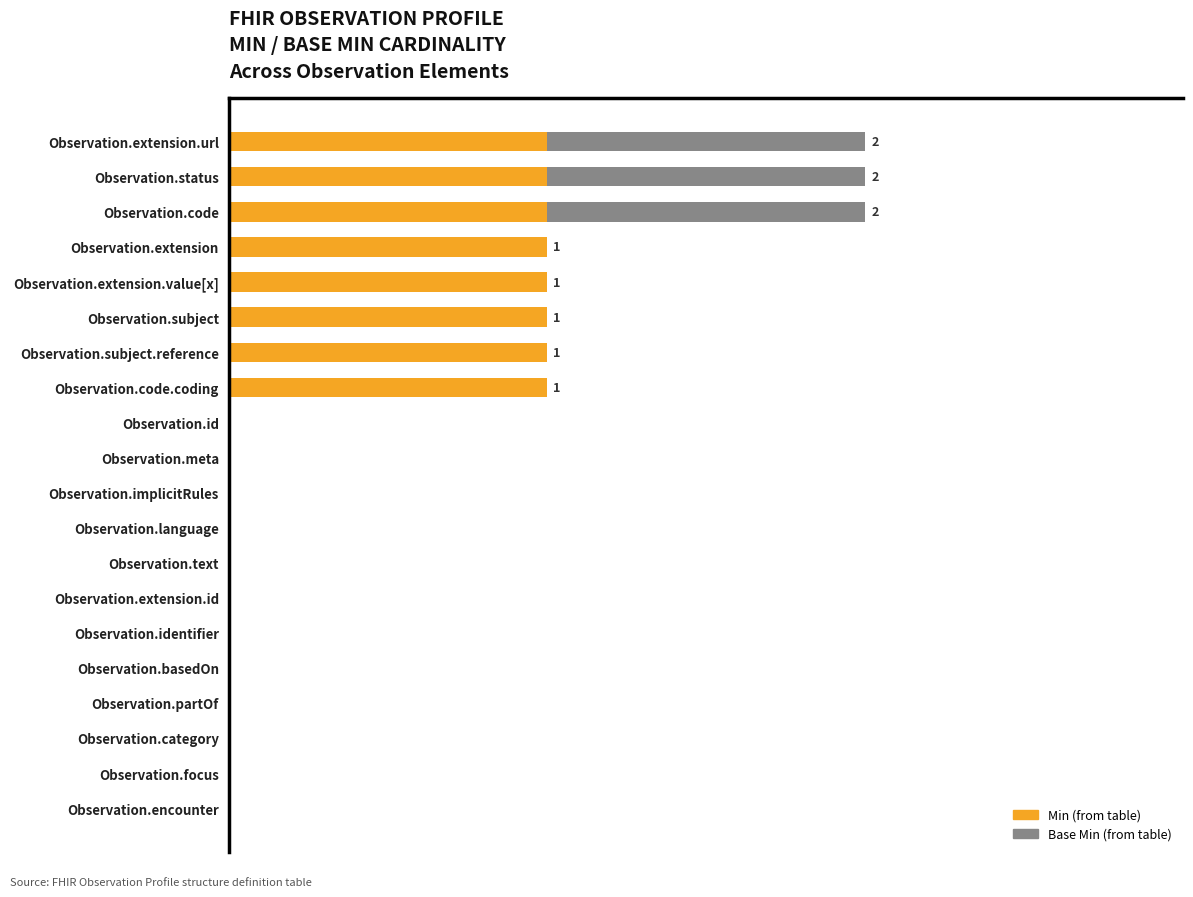

The value of Min at Observation.code is 1. True or false?

True